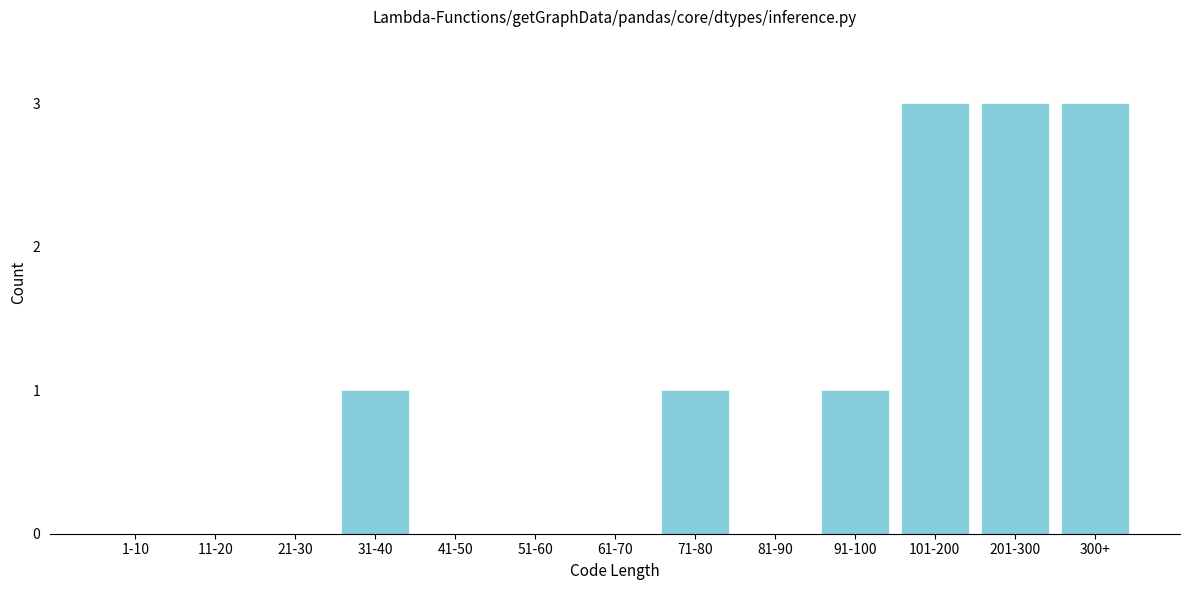

Reading right to left, what are all the values shown in this chart?

300+=3	201-300=3	101-200=3	91-100=1	81-90=0	71-80=1	61-70=0	51-60=0	41-50=0	31-40=1	21-30=0	11-20=0	1-10=0